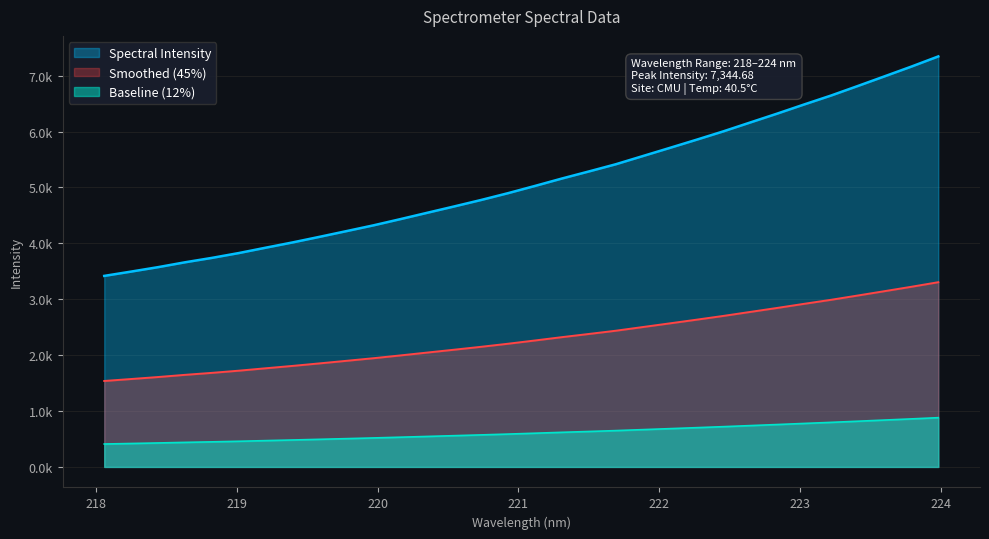

Reading right to left, extract all data points from this chart.

223.9802=7344.7	223.7895=7163.2	223.5987=6988.5	223.408=6814.7	223.2172=6643.3	223.0264=6483.7	222.8355=6320.5	222.6447=6162.4	222.4538=6003.5	222.263=5853.4	222.0721=5706.4	221.8812=5560.6	221.6902=5414.8	221.4993=5286.3	221.3083=5160.0	221.1174=5027.6	220.9264=4898.3	220.7354=4776.6	220.5444=4661.1	220.3533=4547.7	220.1623=4433.8	219.9712=4322.7	219.7801=4219.6	219.589=4117.5	219.3979=4017.4	219.2067=3922.9	219.0156=3826.9	218.8244=3740.3	218.6332=3661.3	218.442=3574.5	218.2508=3495.2	218.0596=3417.9